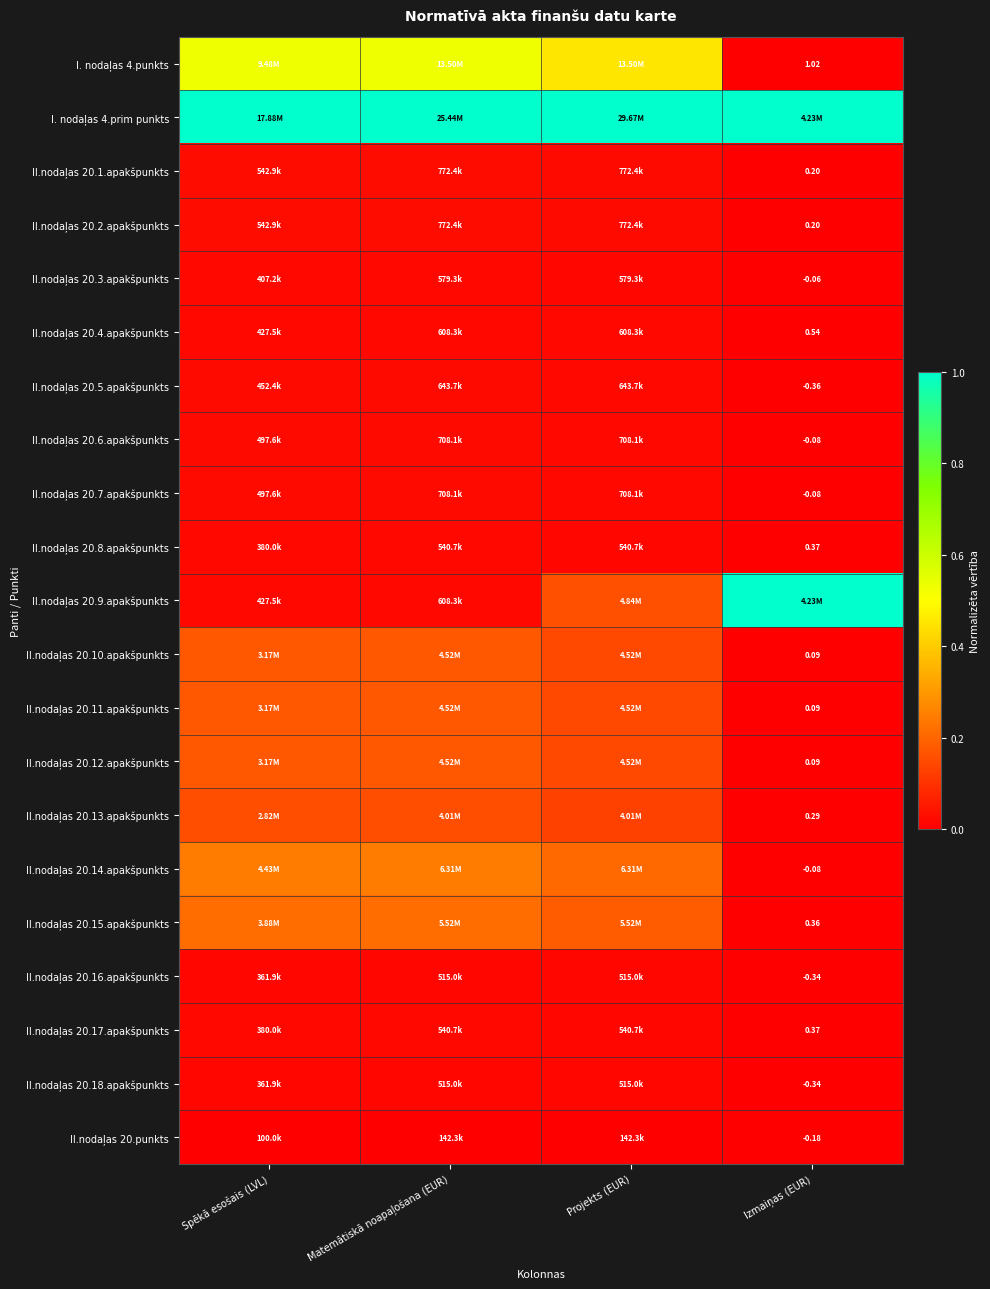

At Matemātiskā noapaļošana (EUR), list the series in order from smallest to largest.

II.nodaļas 20.punkts, II.nodaļas 20.16.apakšpunkts, II.nodaļas 20.18.apakšpunkts, II.nodaļas 20.8.apakšpunkts, II.nodaļas 20.17.apakšpunkts, II.nodaļas 20.3.apakšpunkts, II.nodaļas 20.4.apakšpunkts, II.nodaļas 20.9.apakšpunkts, II.nodaļas 20.5.apakšpunkts, II.nodaļas 20.6.apakšpunkts, II.nodaļas 20.7.apakšpunkts, II.nodaļas 20.1.apakšpunkts, II.nodaļas 20.2.apakšpunkts, II.nodaļas 20.13.apakšpunkts, II.nodaļas 20.10.apakšpunkts, II.nodaļas 20.11.apakšpunkts, II.nodaļas 20.12.apakšpunkts, II.nodaļas 20.15.apakšpunkts, II.nodaļas 20.14.apakšpunkts, I. nodaļas 4.punkts, I. nodaļas 4.prim punkts